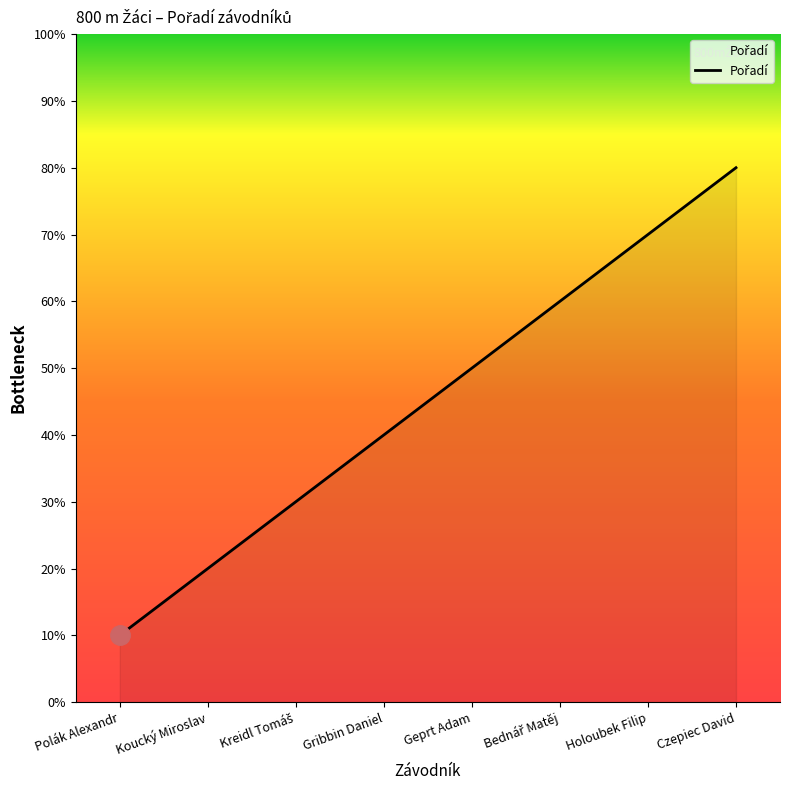

Is this an area chart (filled region under the line)?

Yes